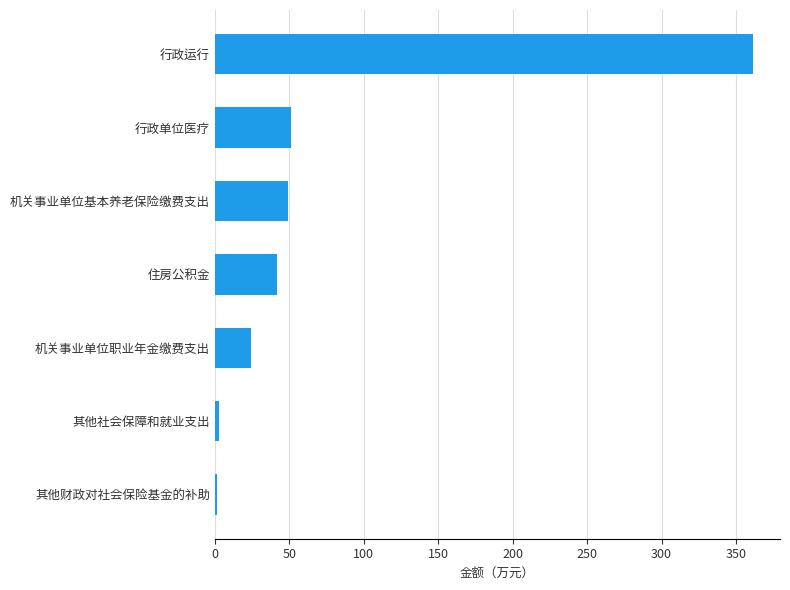

How many data points are less than 41?

3